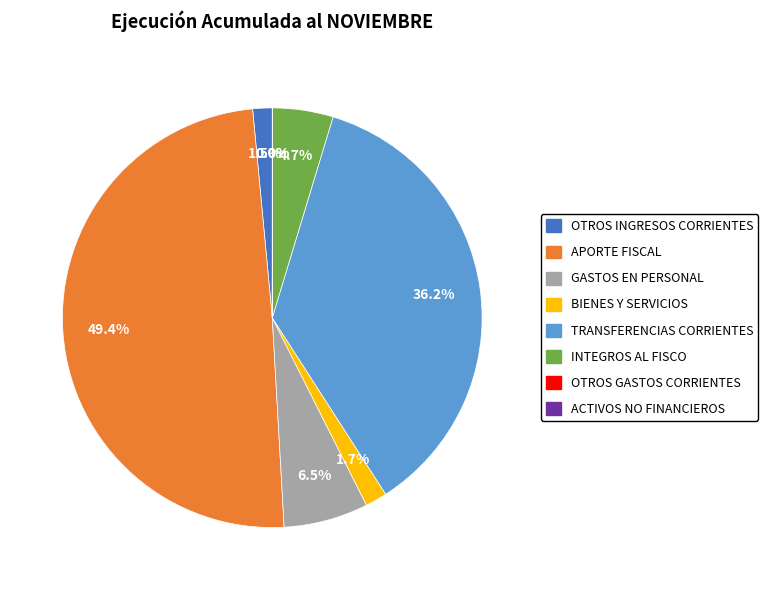

Which category has the smallest portion of the pie?

OTROS GASTOS CORRIENTES